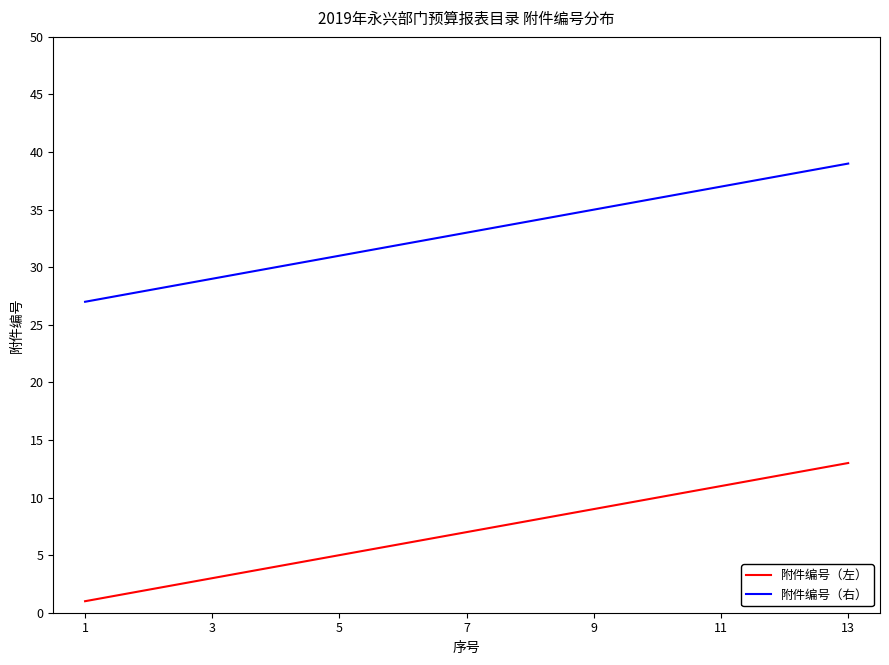

What is the difference between the maximum and minimum values in the 附件编号（右） series?

12